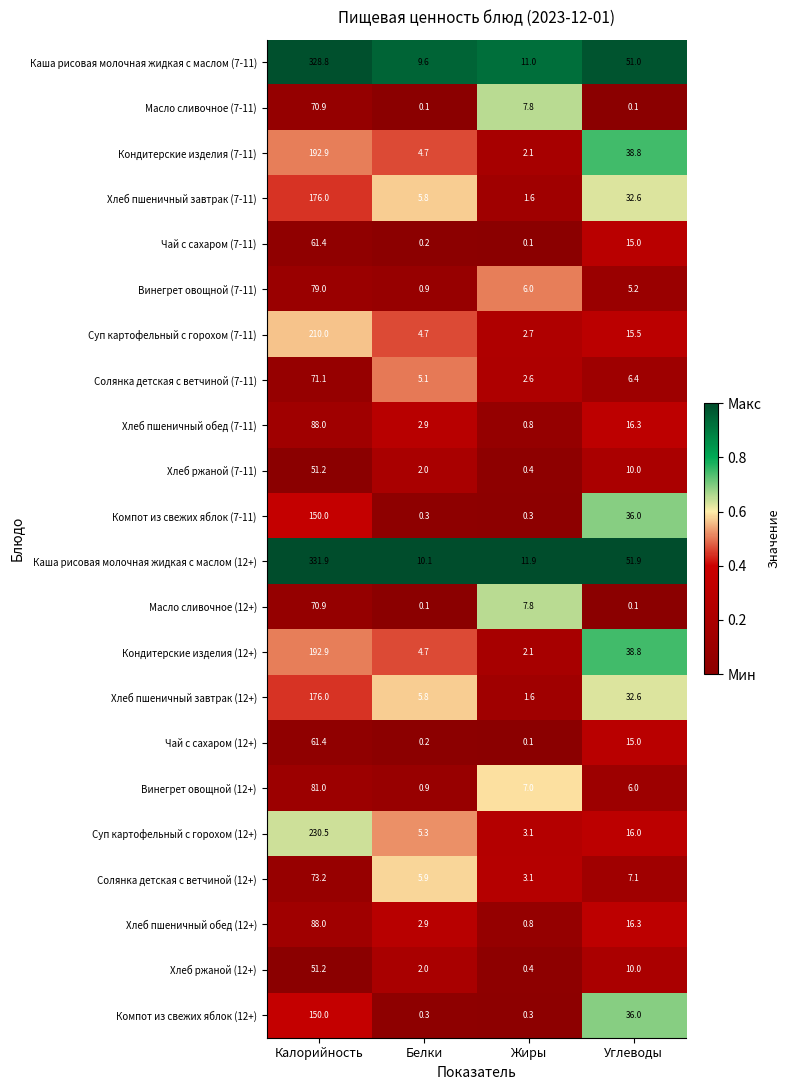

Which series changed the most between Калорийность and Белки?

Каша рисовая молочная жидкая с маслом (12+)